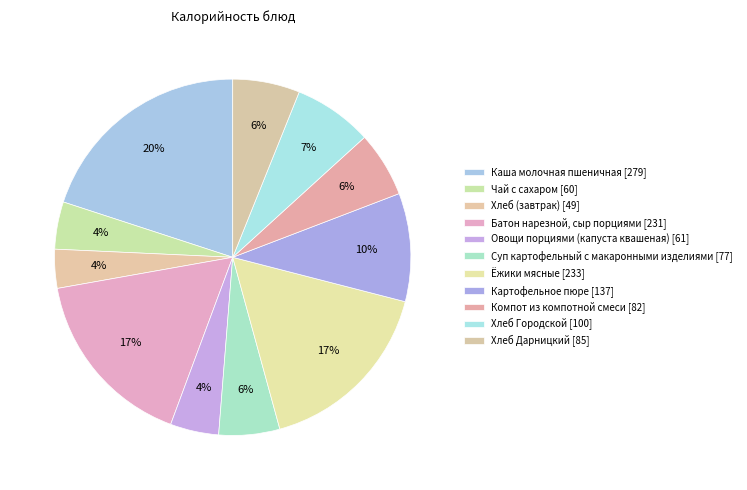

To the nearest percent, what is the combined percentage of Хлеб (завтрак) and Каша молочная пшеничная?

24%